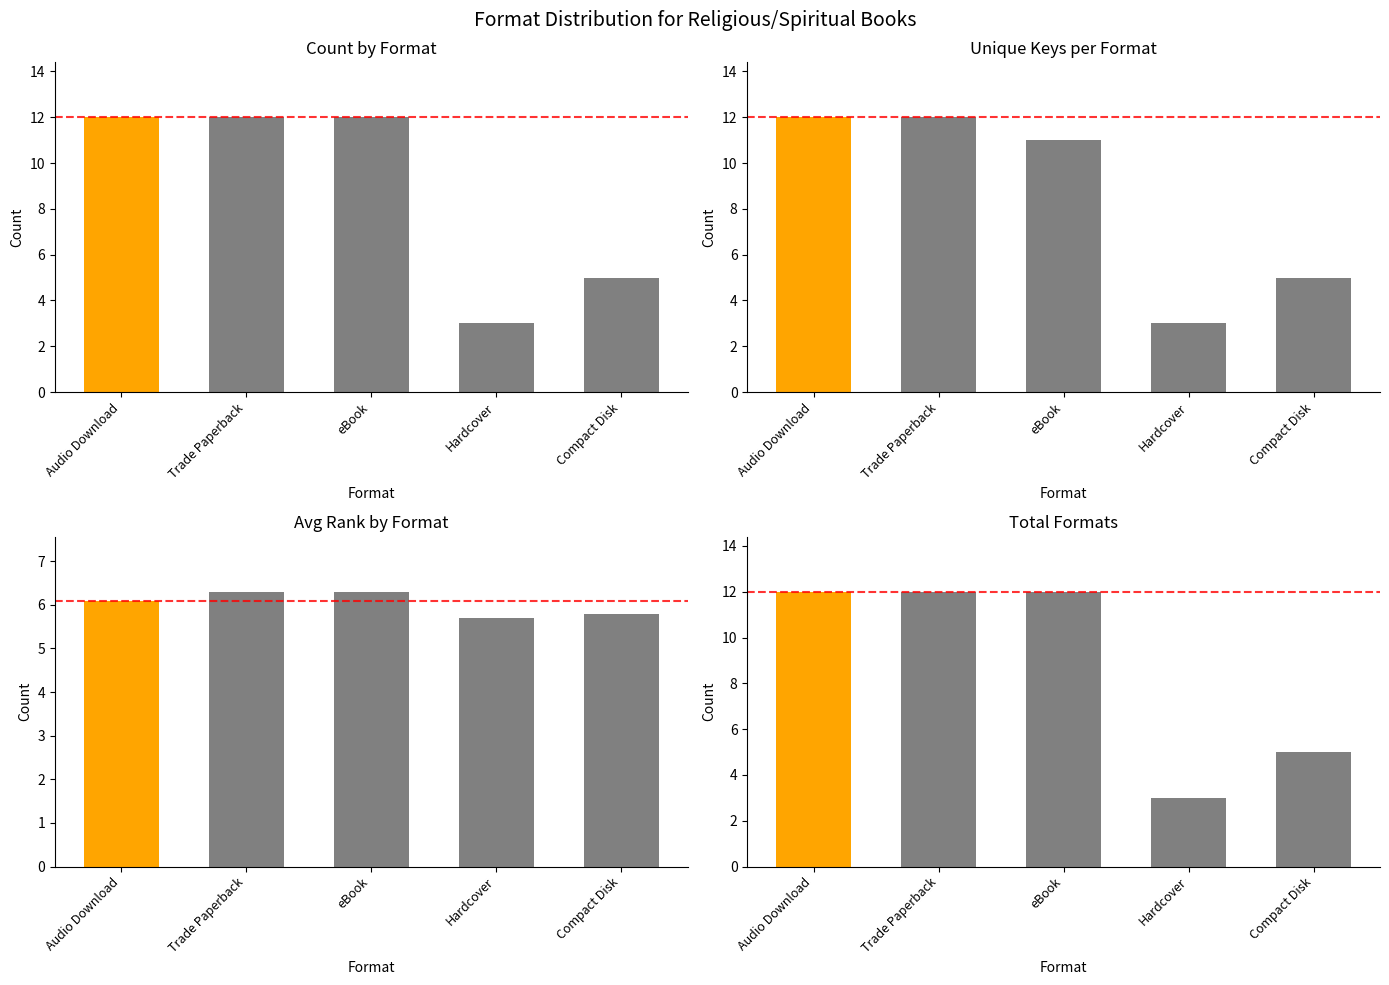

The value of Count by Format at Compact Disk is 2.2. True or false?

False